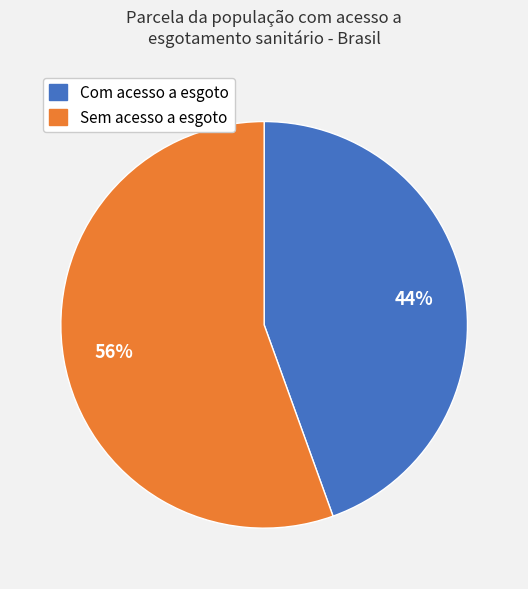

To the nearest percent, what is the average slice percentage?

50%